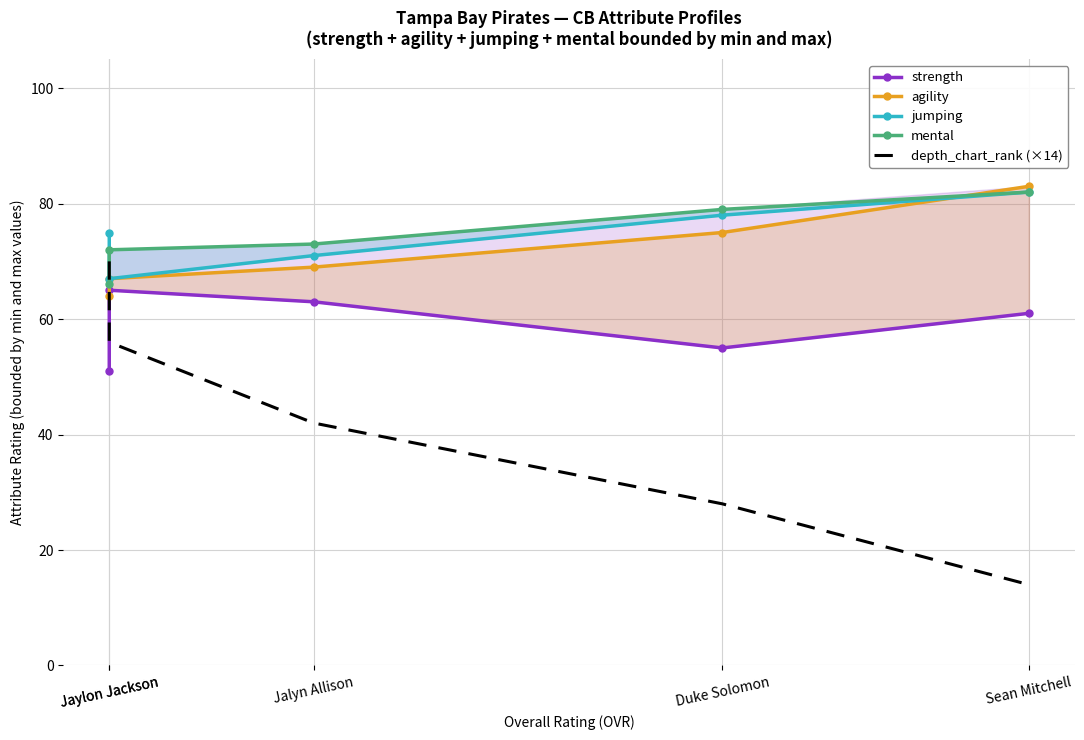

How many depth_chart_rank (×14) values are between 28 and 56?

3